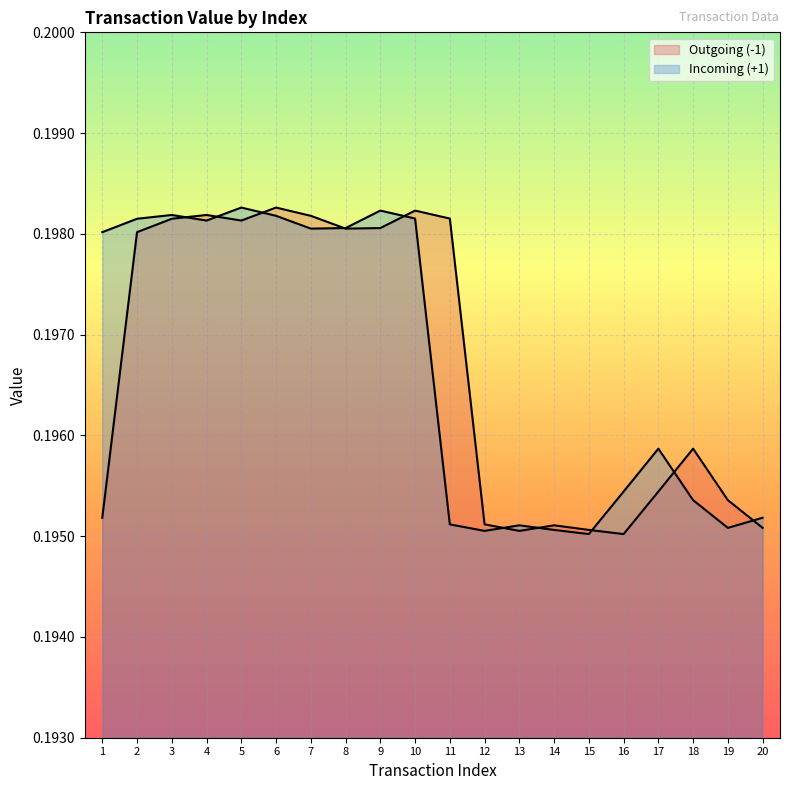

Which category has the lowest value across all series?

16